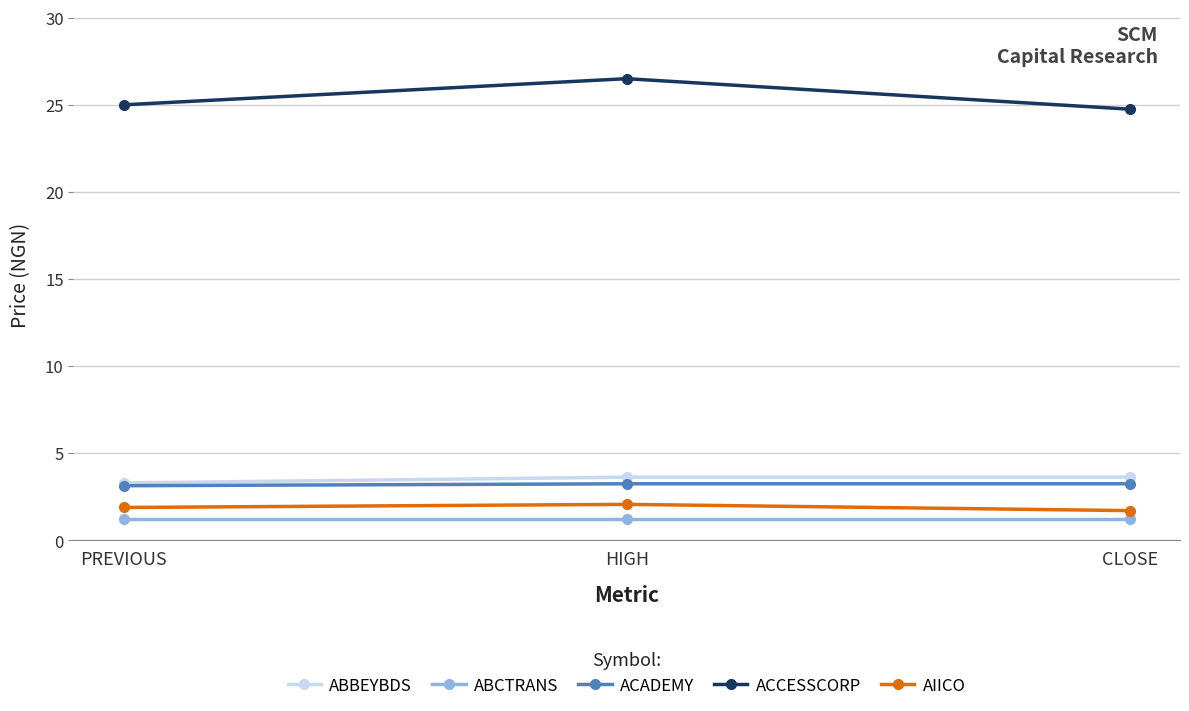

What position from the left is HIGH?

2